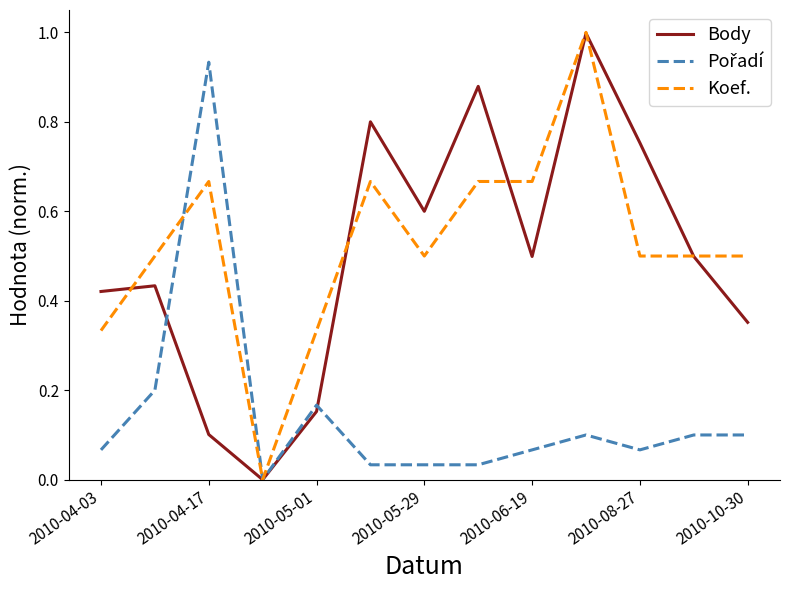

What is the greatest value displayed?

1.0